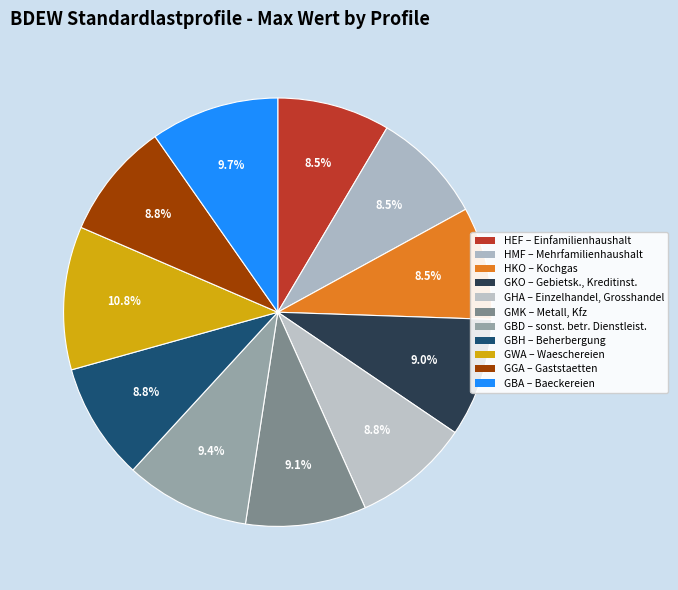

Approximately how many times larger is the value at GBD compared to GWA?

0.9